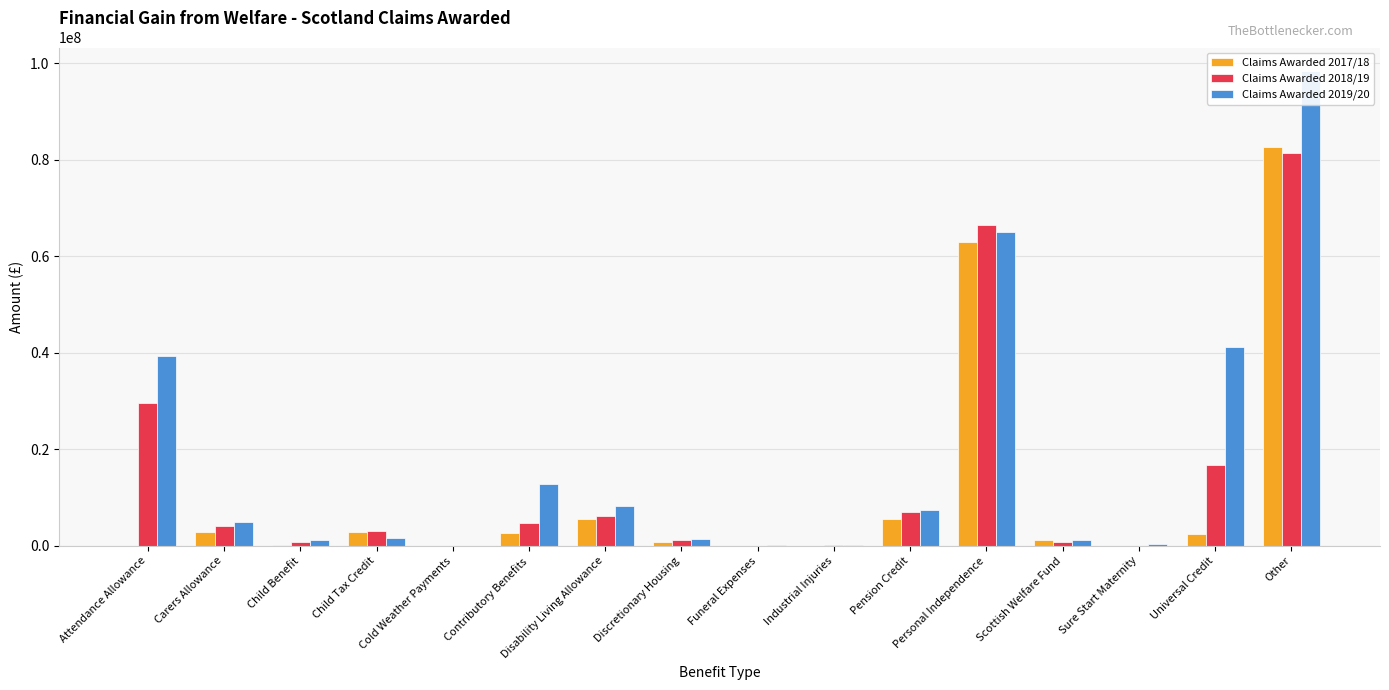

At which category does the chart reach its peak across all series?

Other